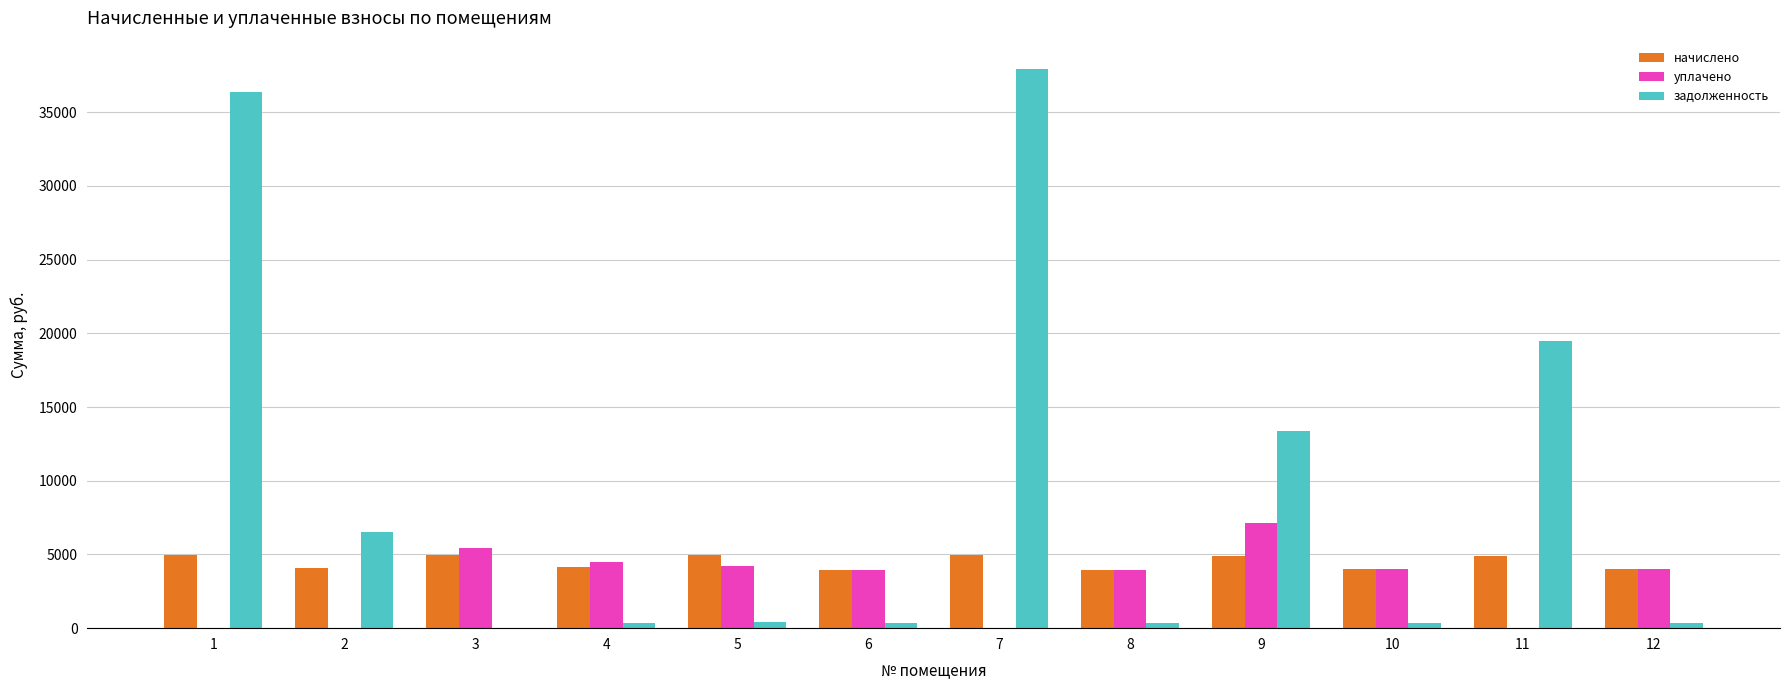

Where does the задолженность series first go above 411?

1